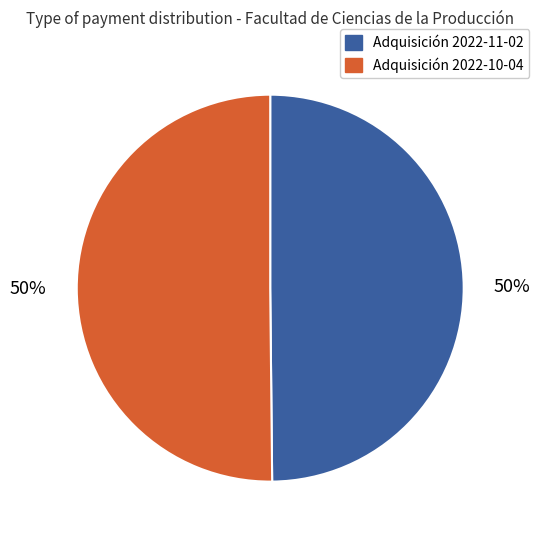

What percentage is the Adquisición 2022-11-02 slice, to the nearest percent?

50%